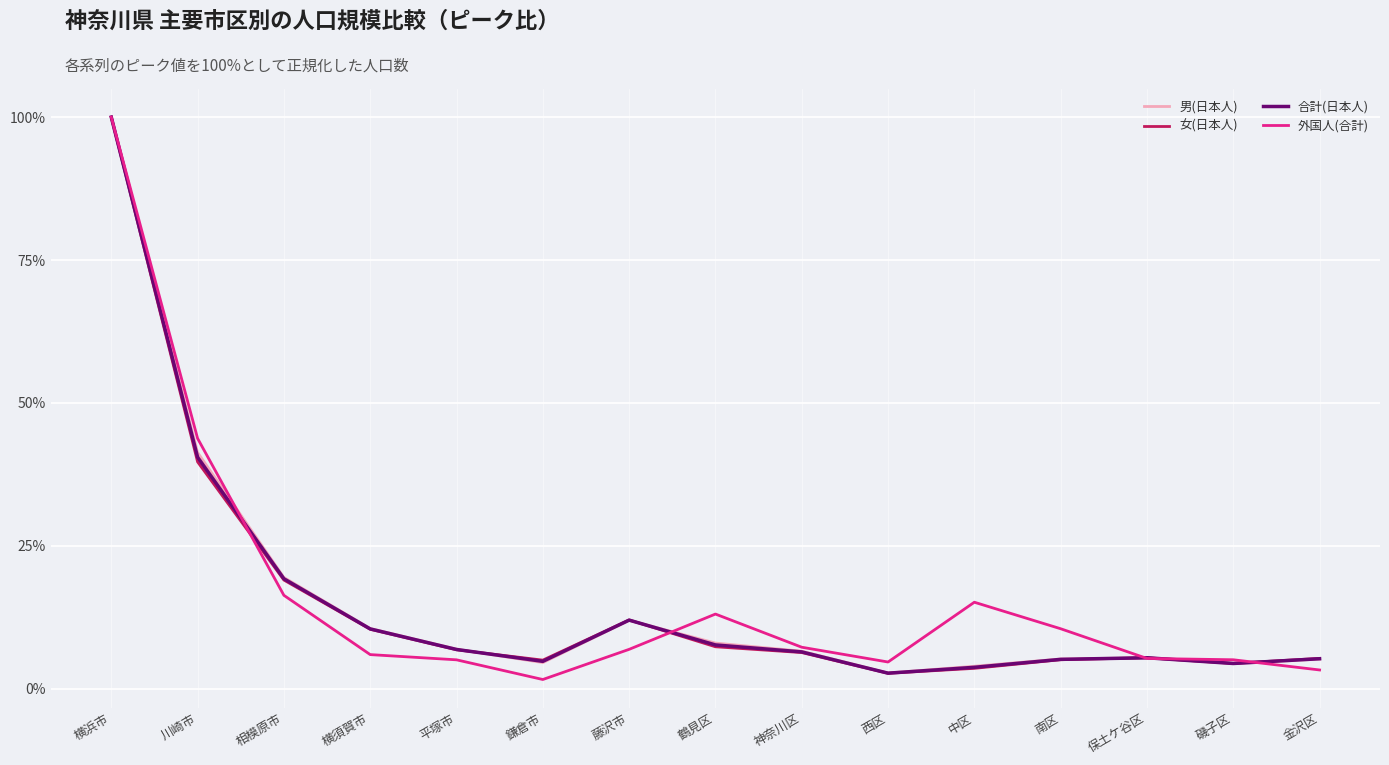

What is the difference between the maximum and minimum values in the 外国人(合計) series?

98.4